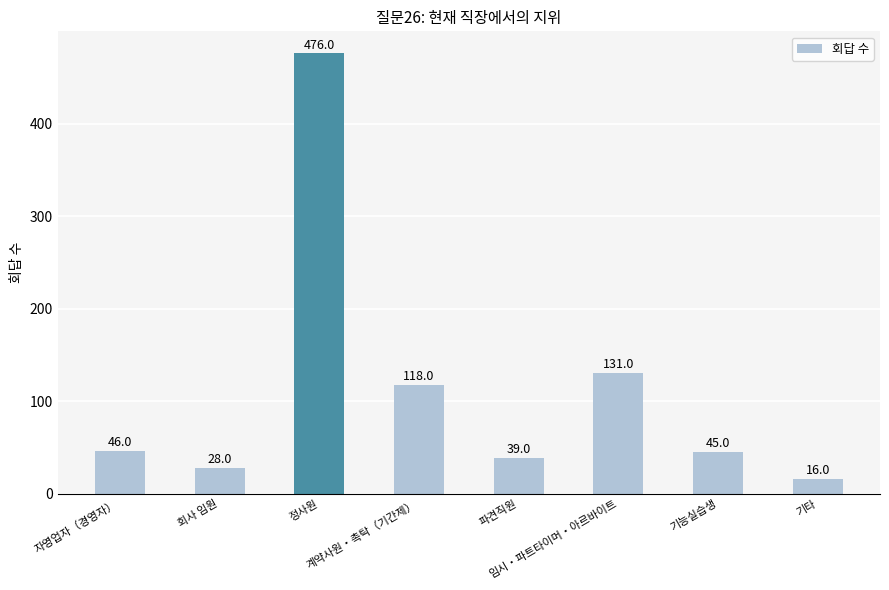

Reading left to right, extract all data points from this chart.

자영업자（경영자）=46	회사 임원=28	정사원=476	계약사원・촉탁（기간제）=118	파견직원=39	임시・파트타이머・아르바이트=131	기능실습생=45	기타=16